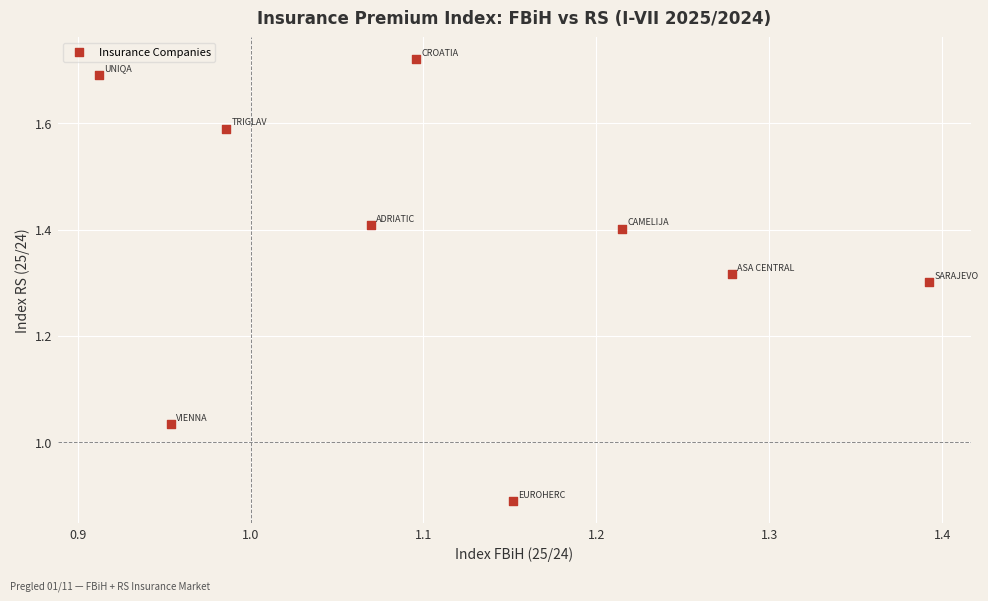

What is the average Y value?

1.4